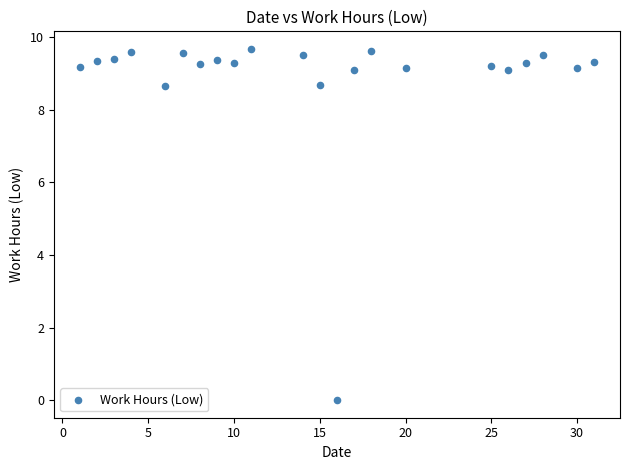

What is the range of X values (max minus min)?

30.0